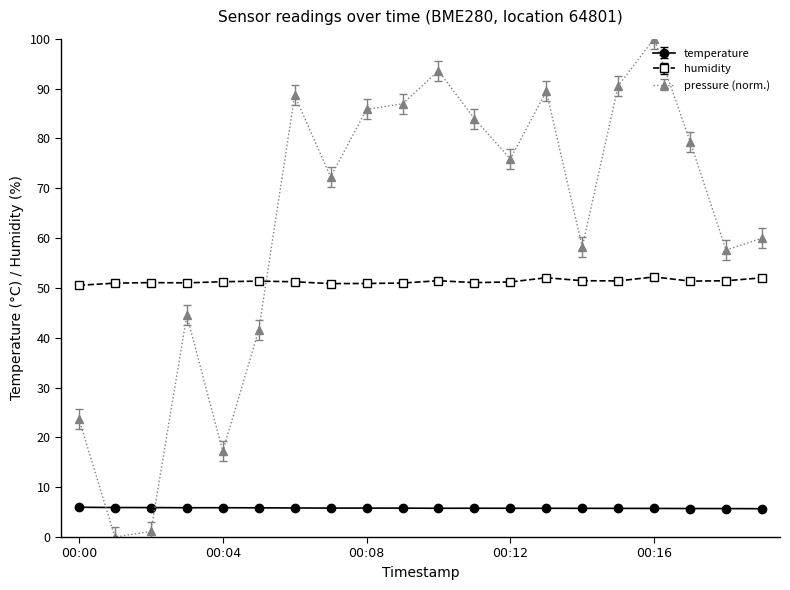

What is the average value of the temperature series?

5.8